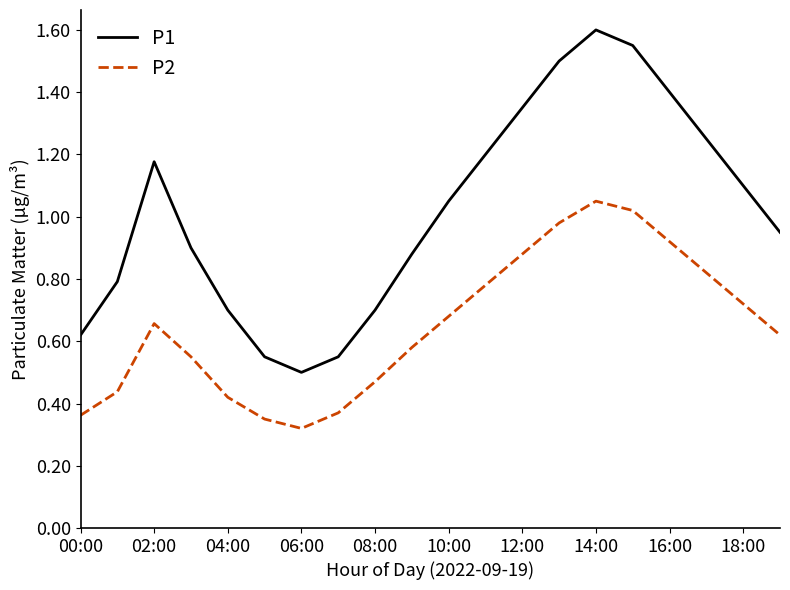

Which series has the largest total across all categories?

P1